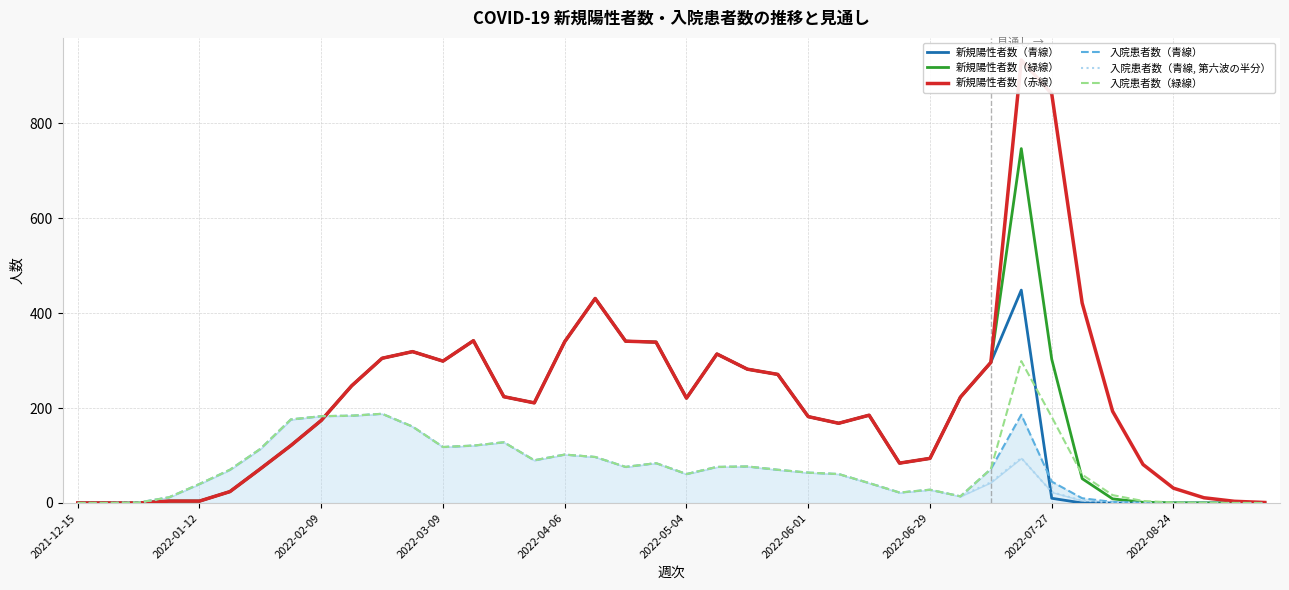

True or false: 入院患者数（緑線） and 入院患者数（青線, 第六波の半分） cross at least once.

False